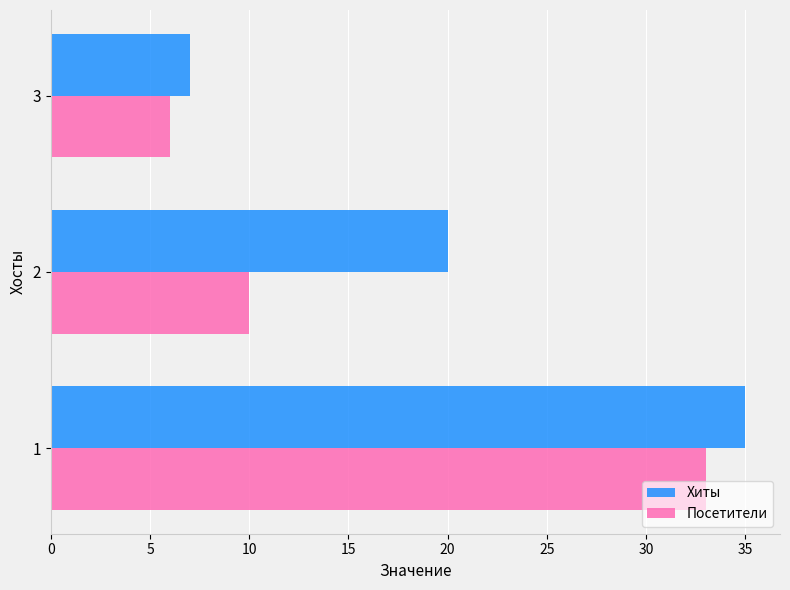

Rank the series by their average value, from highest to lowest.

Хиты, Посетители